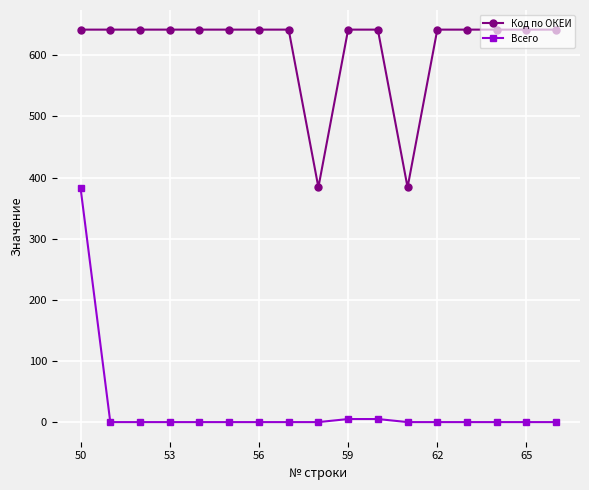

How many lines are shown in the chart?

2